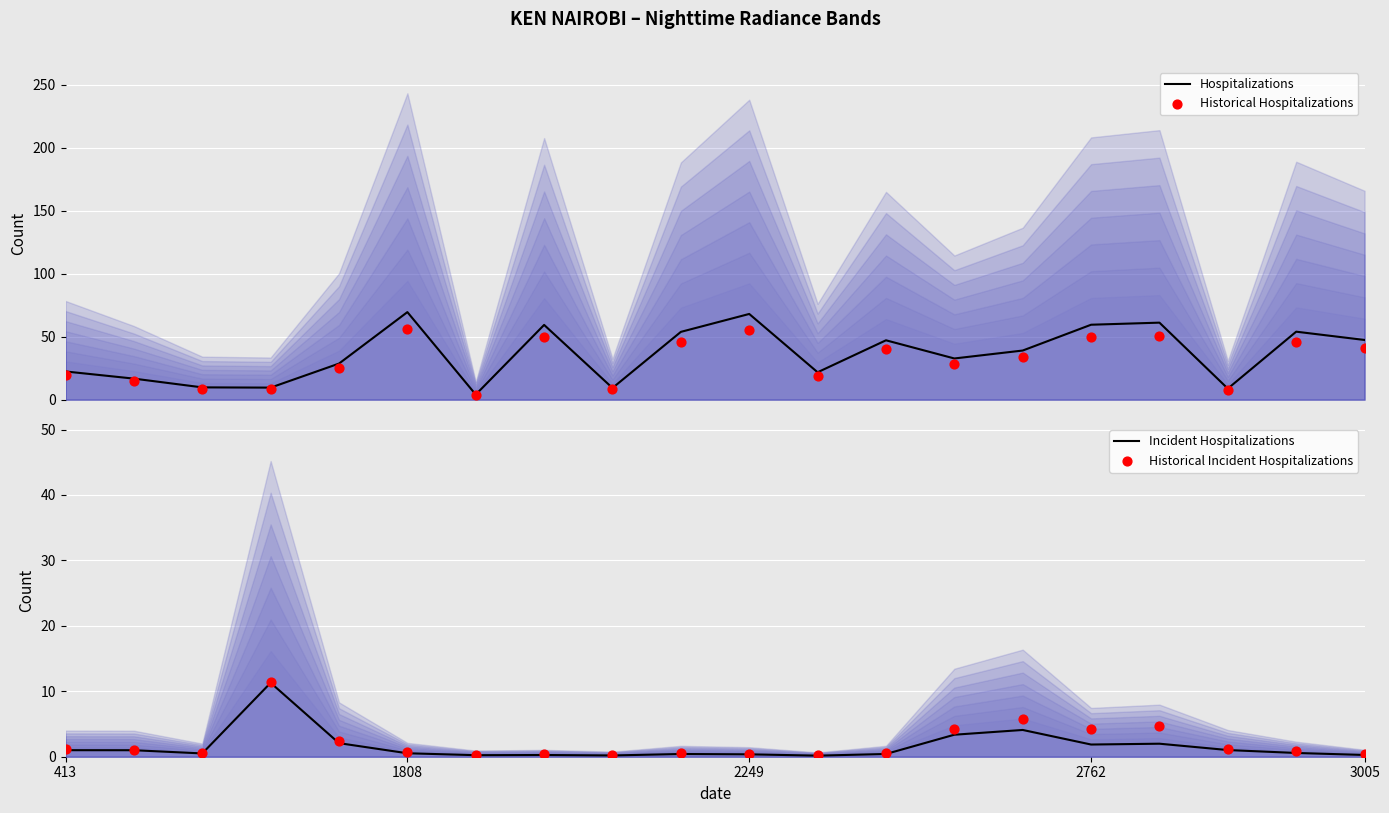

Which series has the largest total across all categories?

Hospitalizations